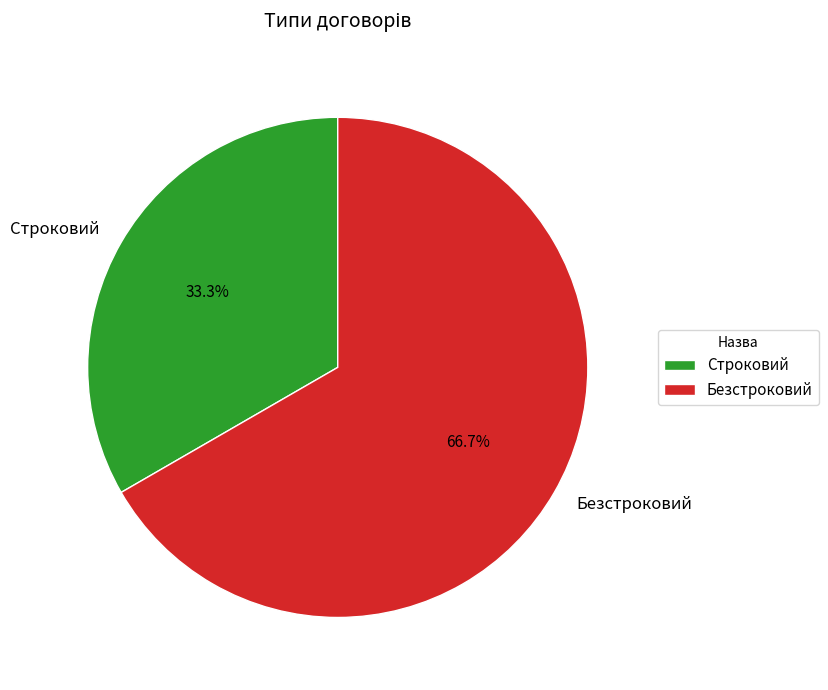

Which slice represents more than half of the pie?

Безстроковий